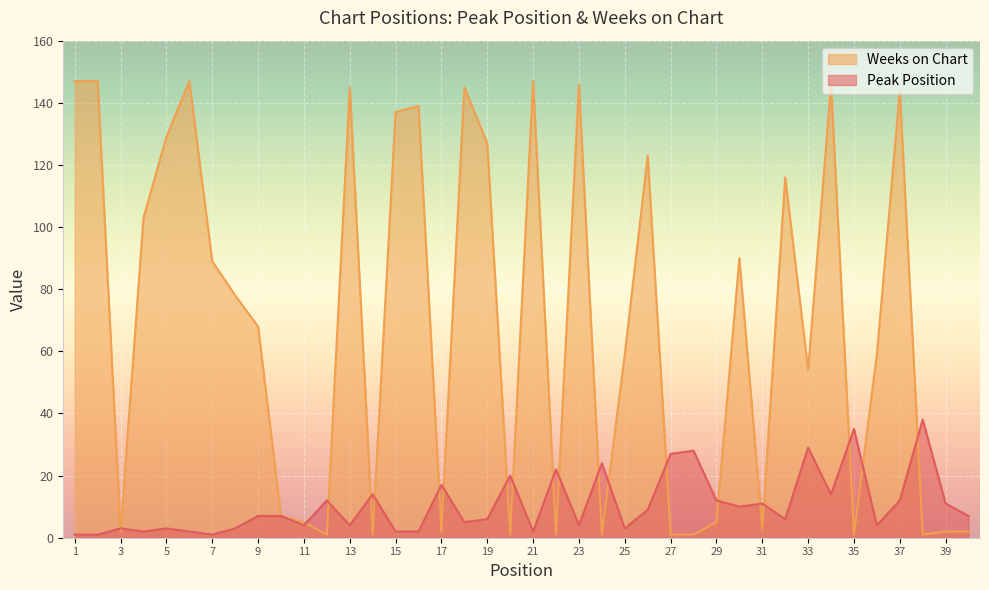

At which label is Peak Position closest to 19?

20